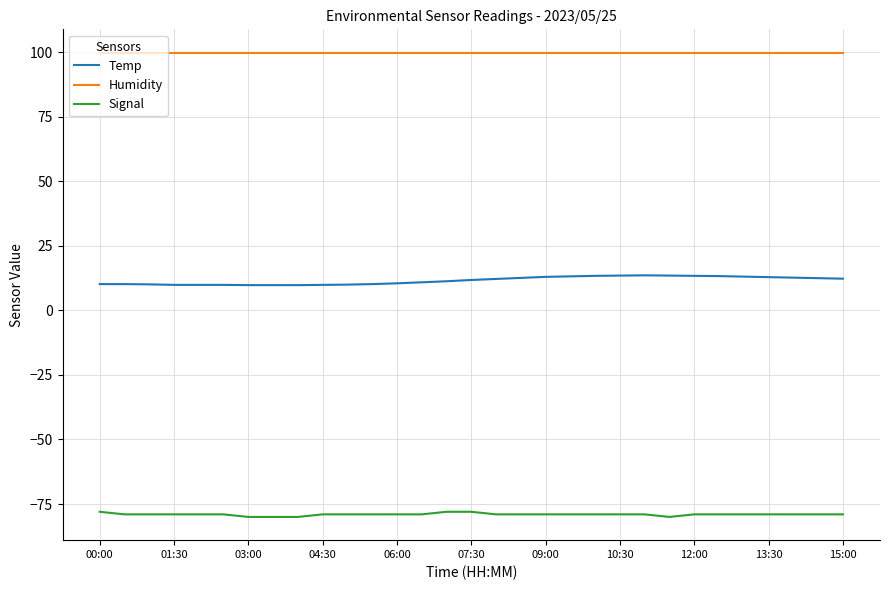

Rank the series by their maximum value, from highest to lowest.

Humidity, Temp, Signal